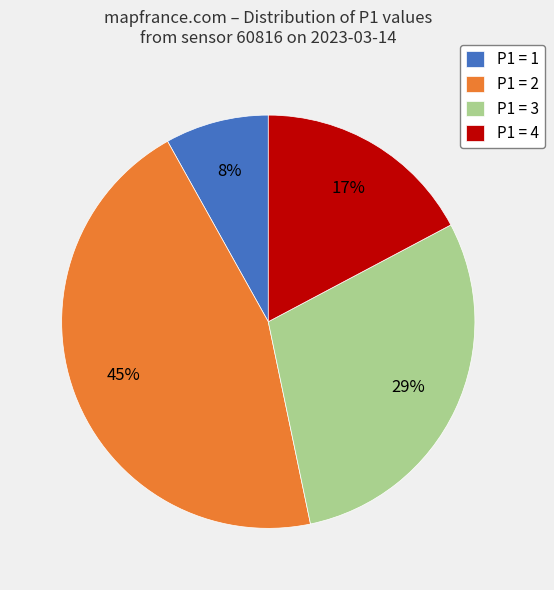

To the nearest percent, what percentage of the pie is P1 = 3?

29%